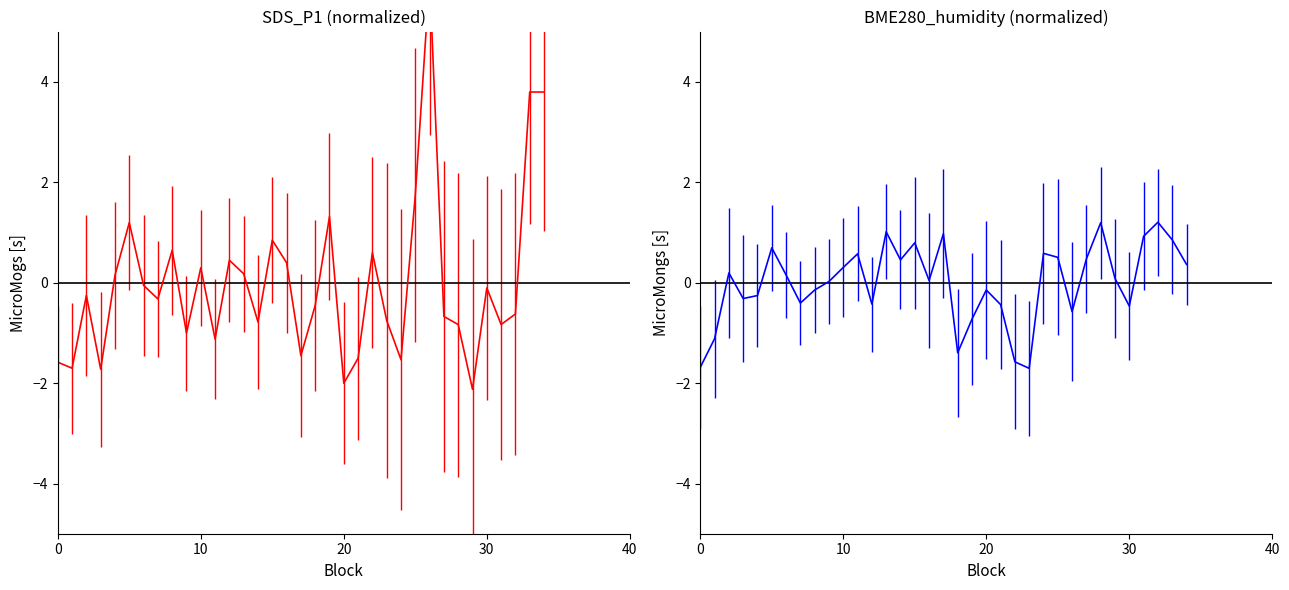

How many interior local valleys does the SDS_P1 series have?

11